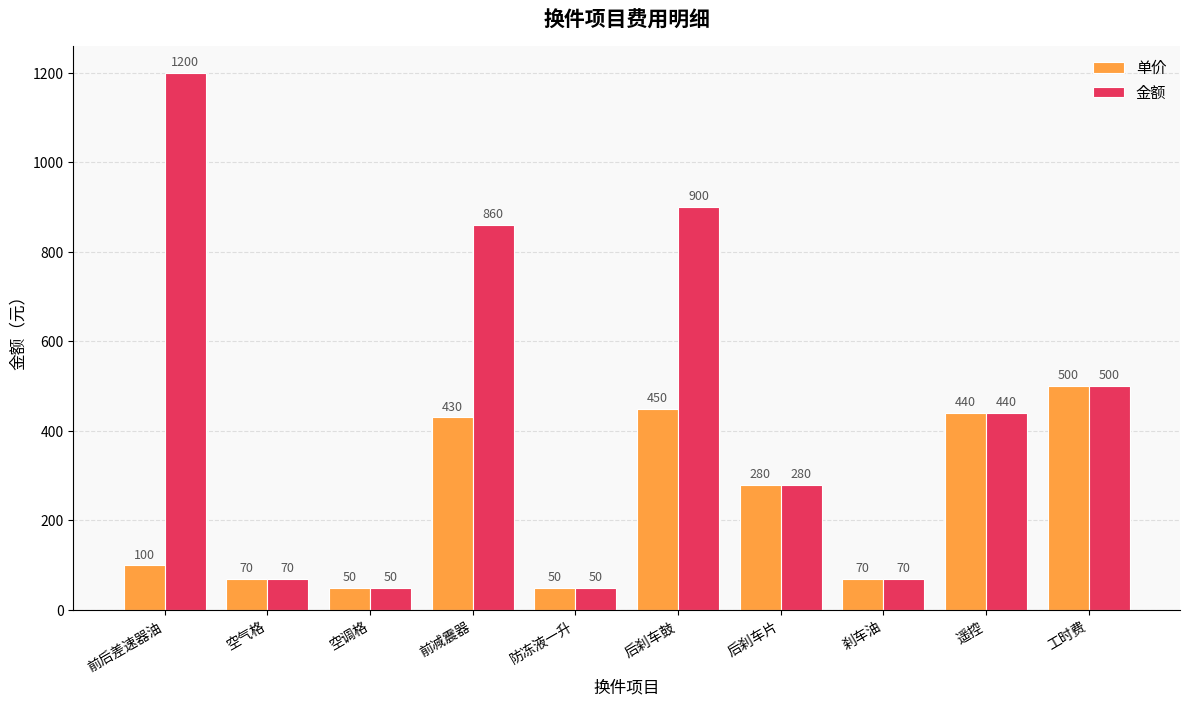

What is the value of the 金额 bar at the 6th from the left?

900